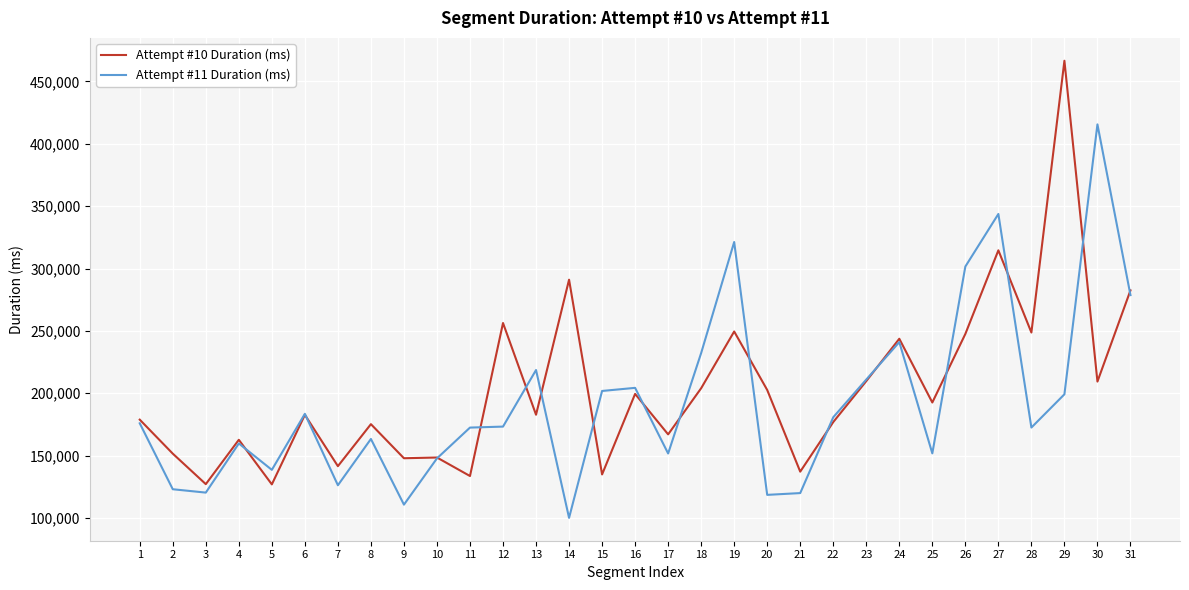

What is the lowest value of the Attempt #11 Duration (ms) series?

100150